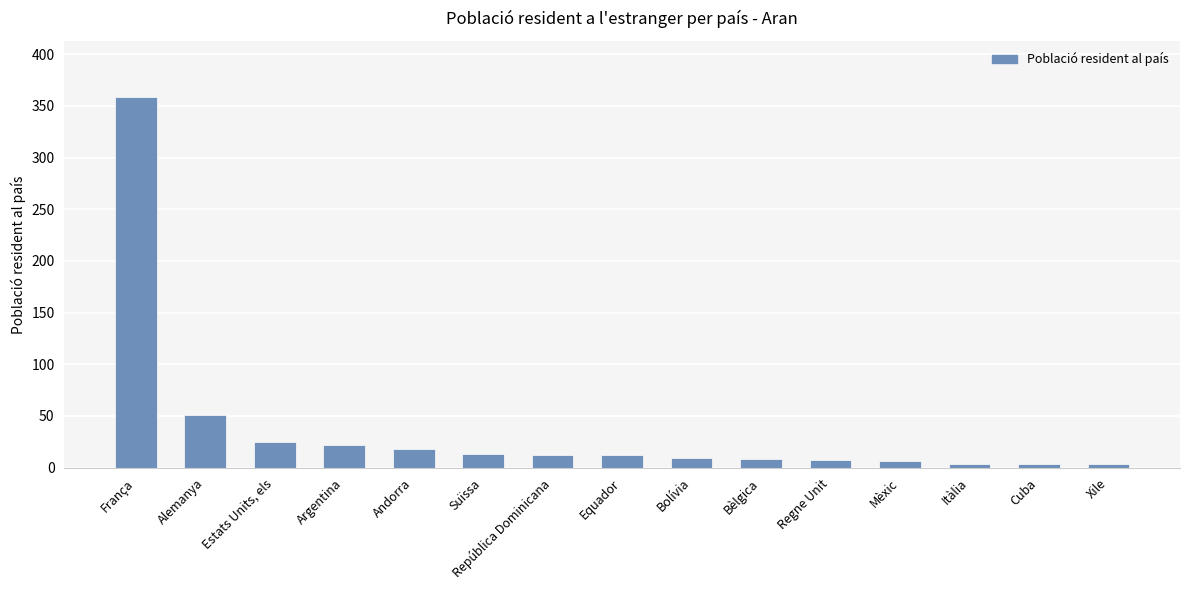

What is the label of the 13th bar from the right?

Estats Units, els